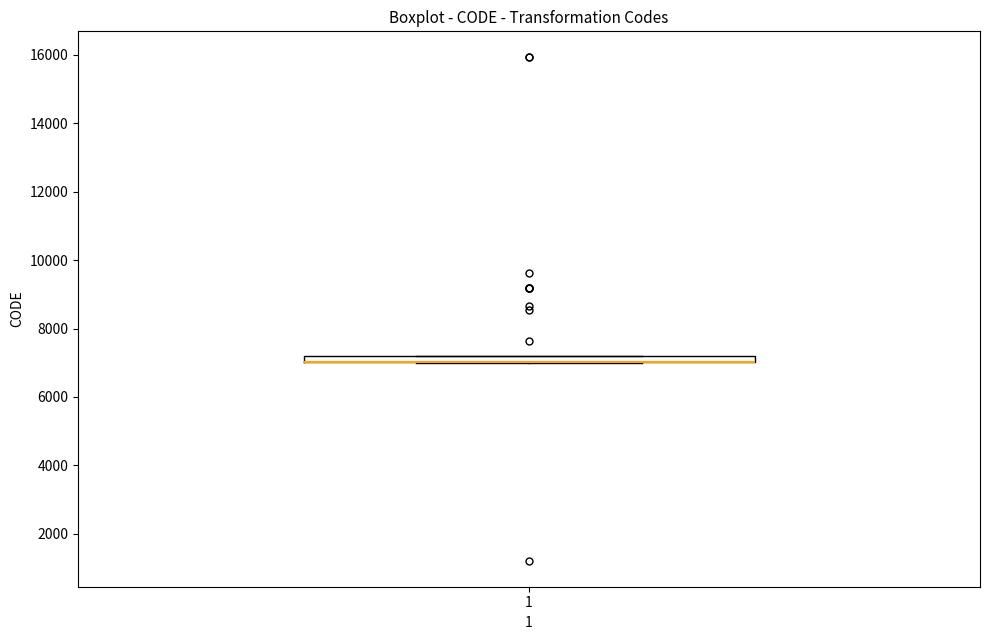

Where is the upper edge of the box at x = 1 on the y-axis? The values are not printed on the chart, so give them approximately, as read against the axis.

7200